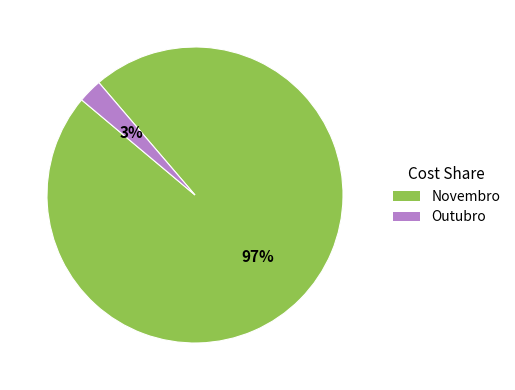

Is there any slice that represents more than half of the pie?

Yes